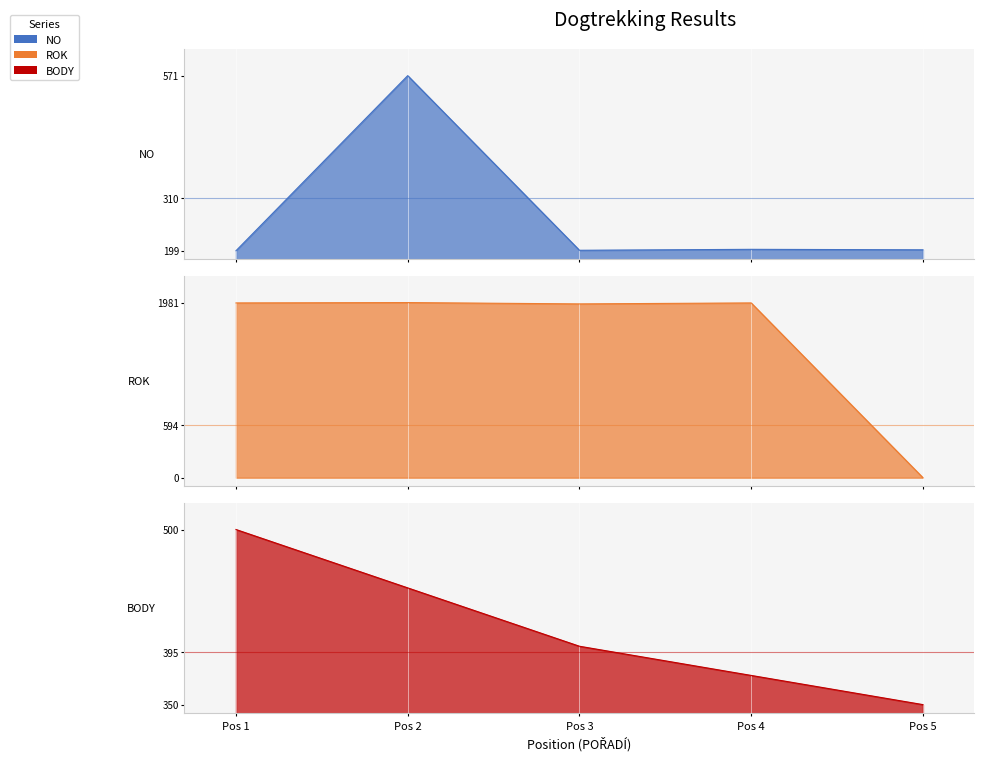

Which series changed the most between 1 and 2?

NO